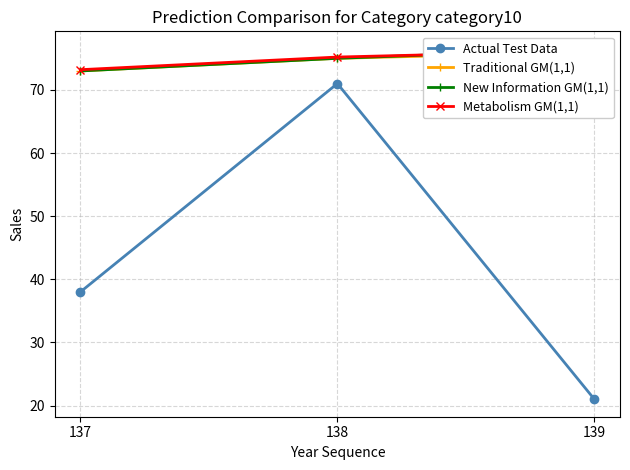

Is this an area chart (filled region under the line)?

No